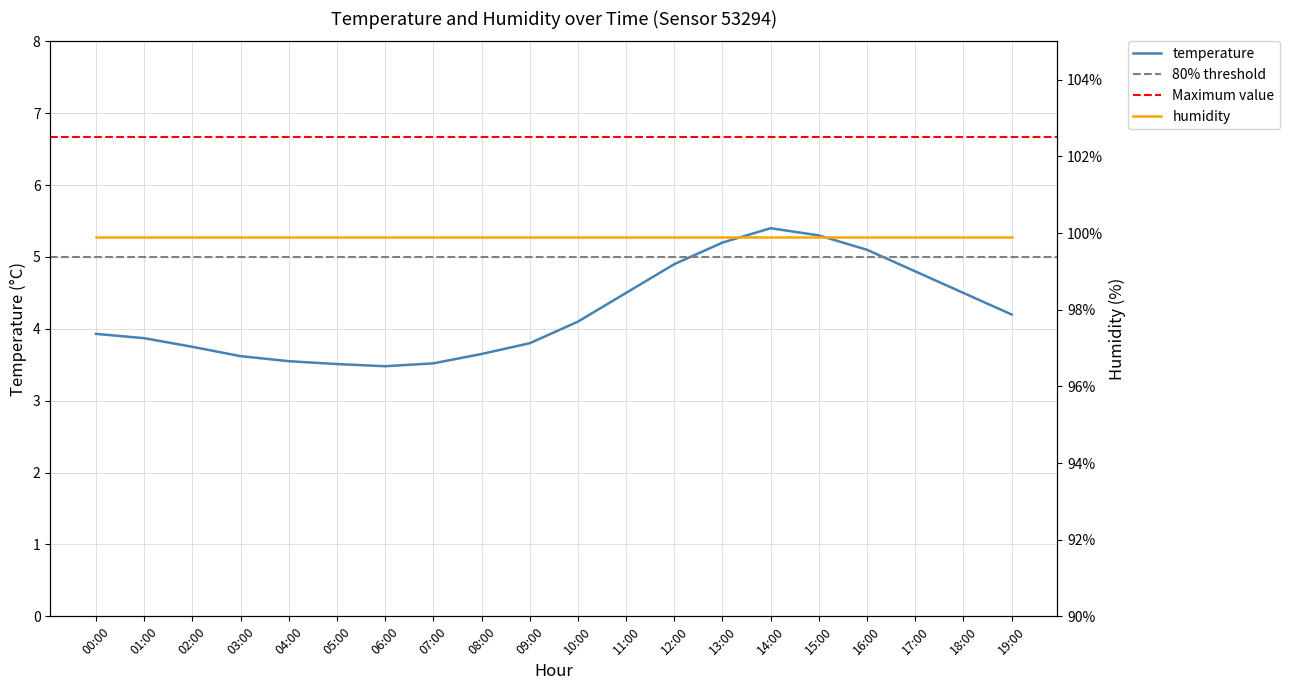

What value does the data have at 03:00?

3.6